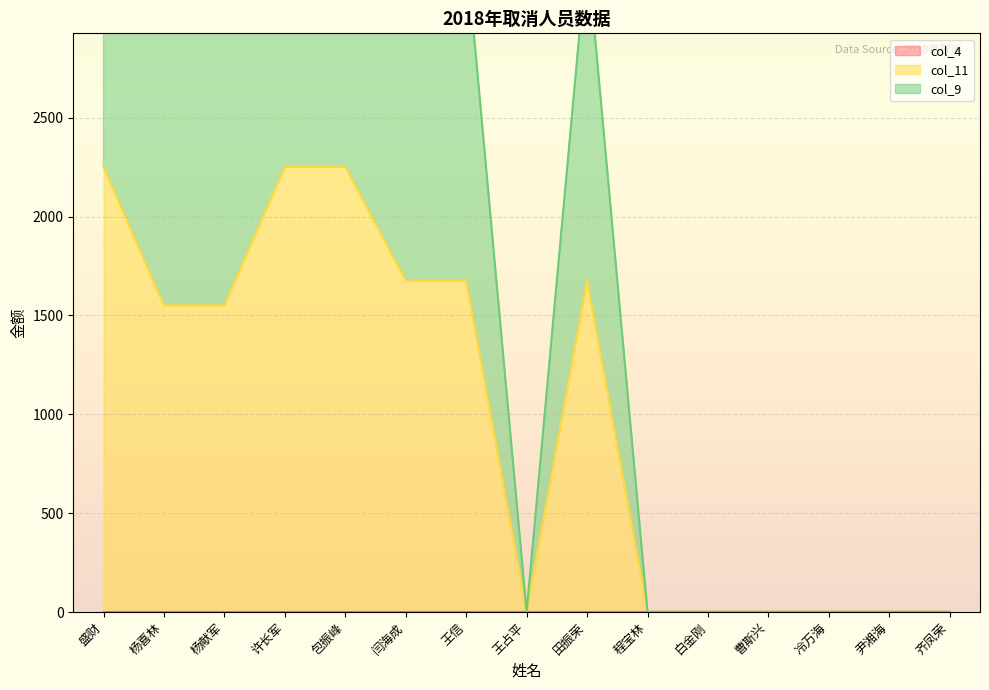

Is it true that col_11 equals 2487 at 杨献军?

False